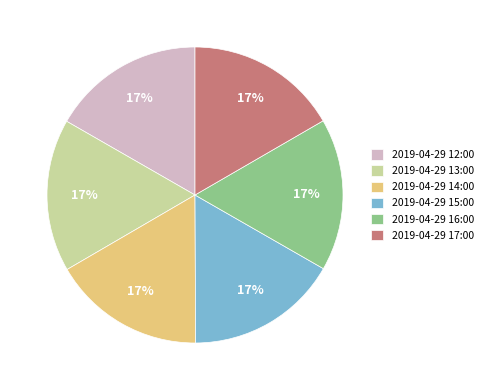

What percentage is the 2019-04-29 13:00 slice, to the nearest percent?

17%